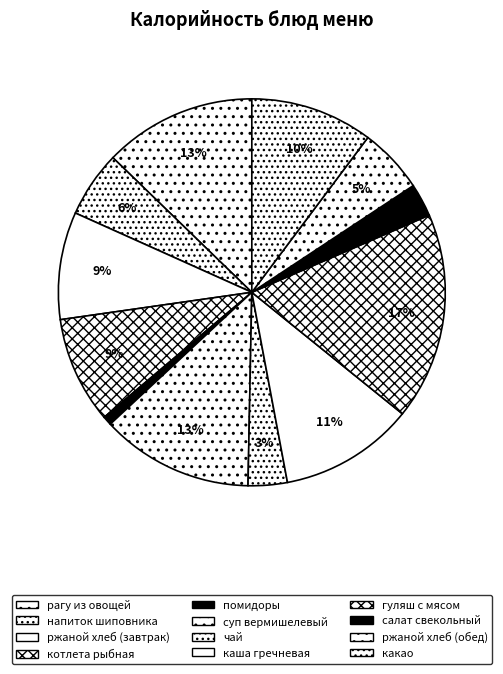

How many slices are in this pie chart?

12